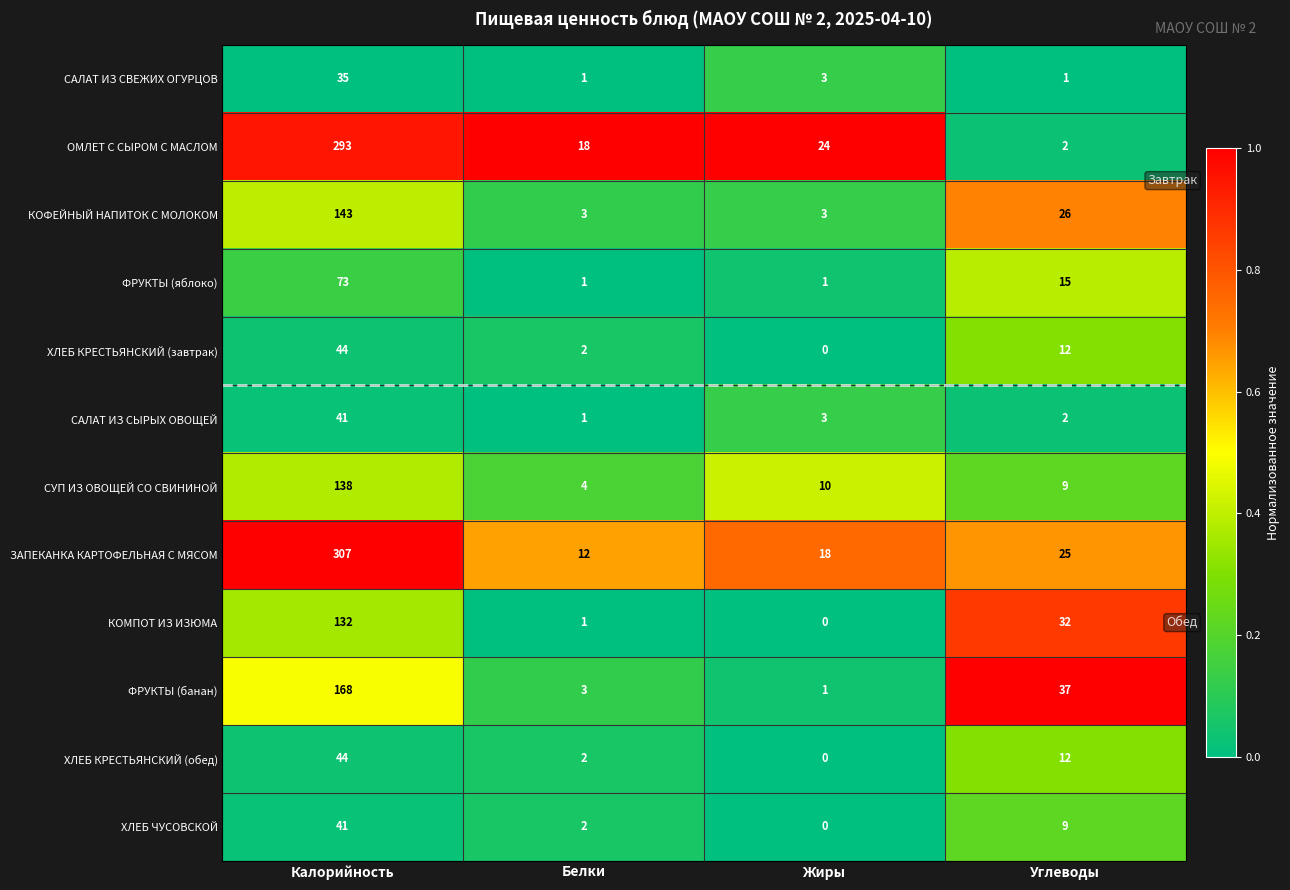

List the labels in order of КОМПОТ ИЗ ИЗЮМА value, smallest first.

Жиры, Белки, Углеводы, Калорийность